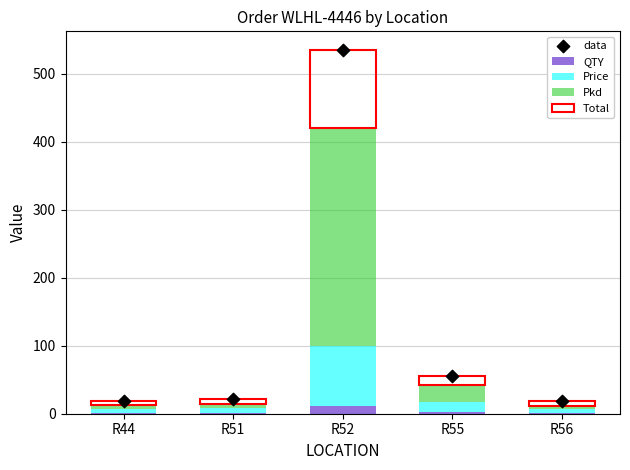

Which series reaches the minimum Y coordinate?

QTY